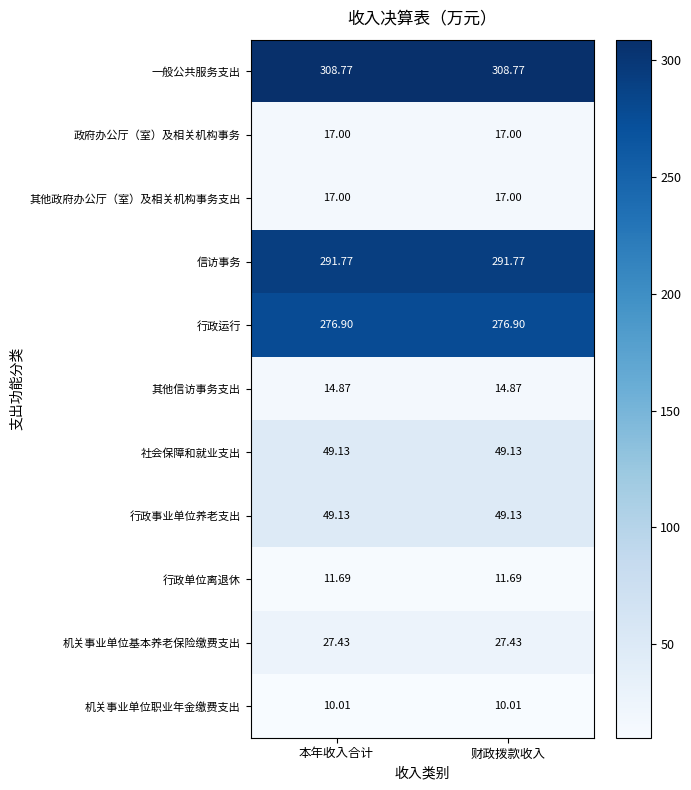

Is the value of 行政事业单位养老支出 at 财政拨款收入 greater than the value of 机关事业单位职业年金缴费支出 at 本年收入合计?

Yes